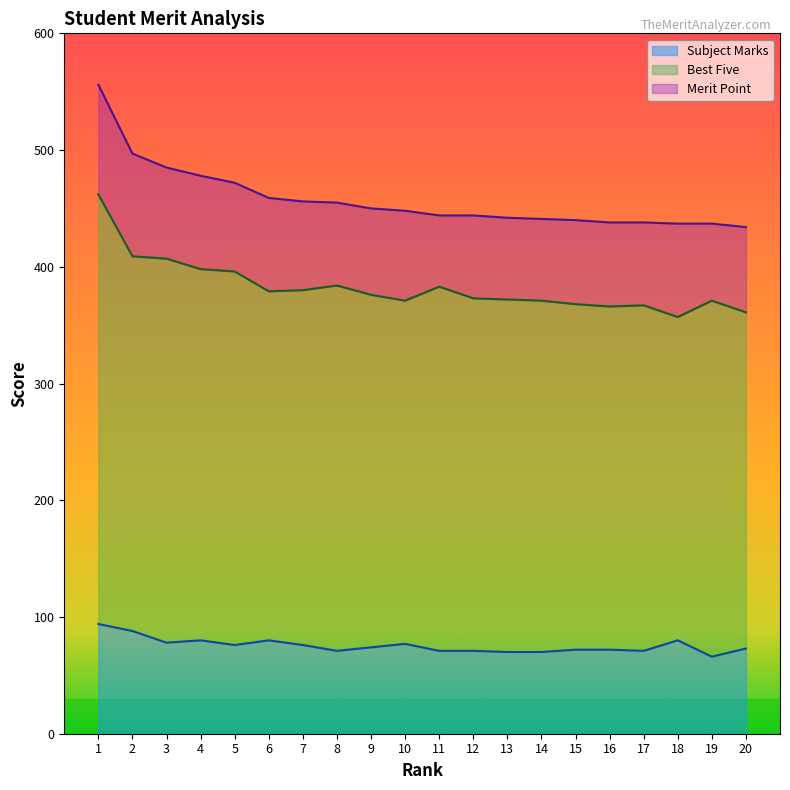

True or false: Best Five and Merit Point intersect in this chart.

False